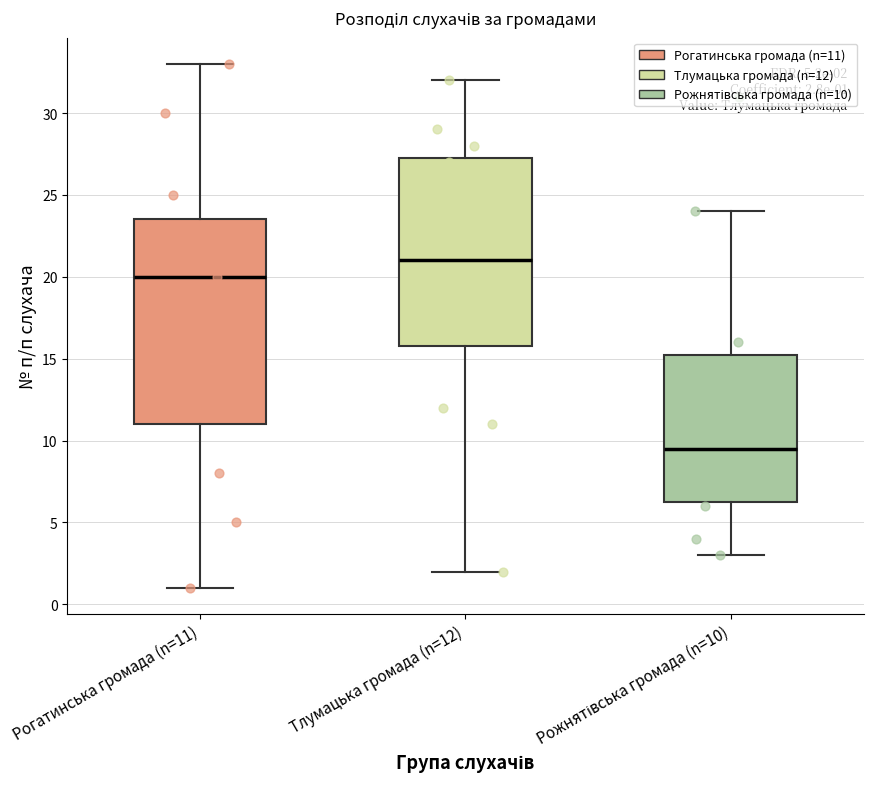

Which box is the tallest, from its lower edge to its upper edge?

Рогатинська громада (n=11)